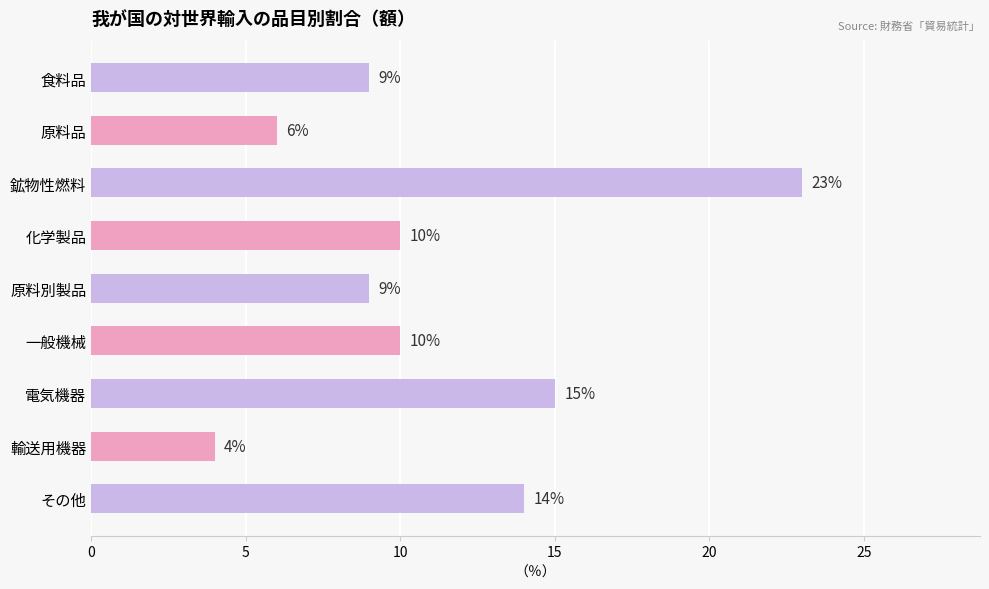

What is the change in value from 化学製品 to 輸送用機器?

-6